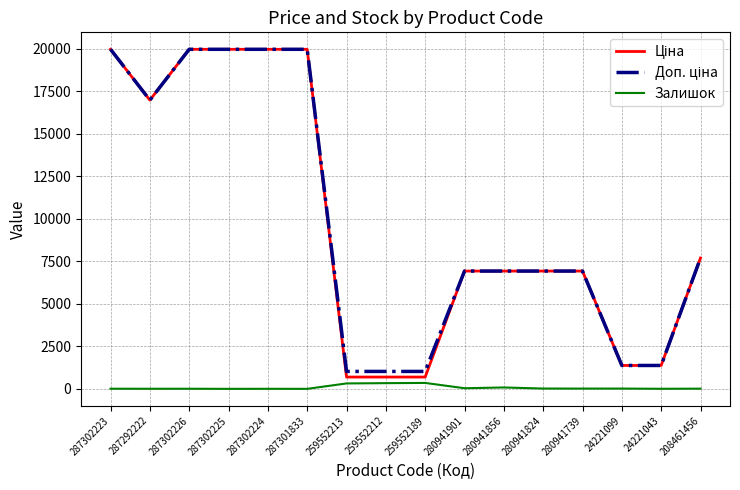

True or false: Залишок has a value of 0.0 at 287302225.

True